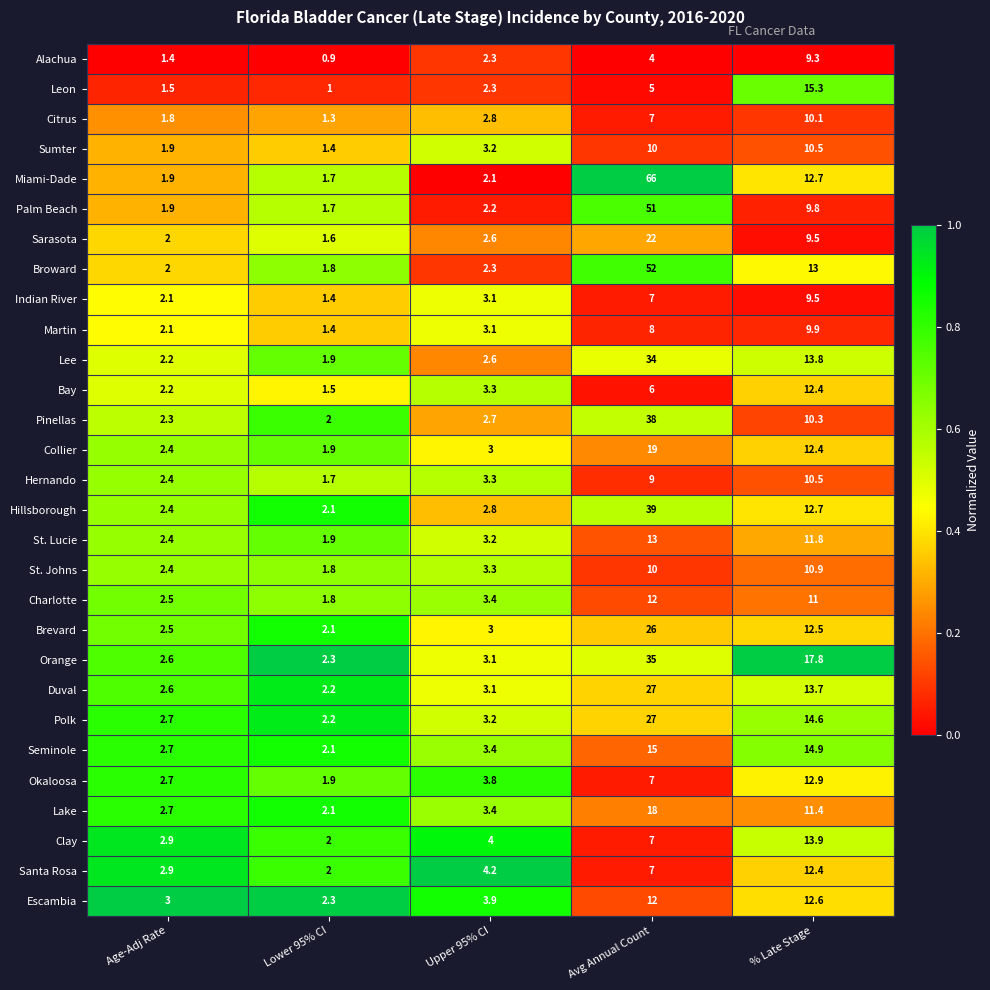

Which series changed the most between Lower 95% CI and Upper 95% CI?

Santa Rosa